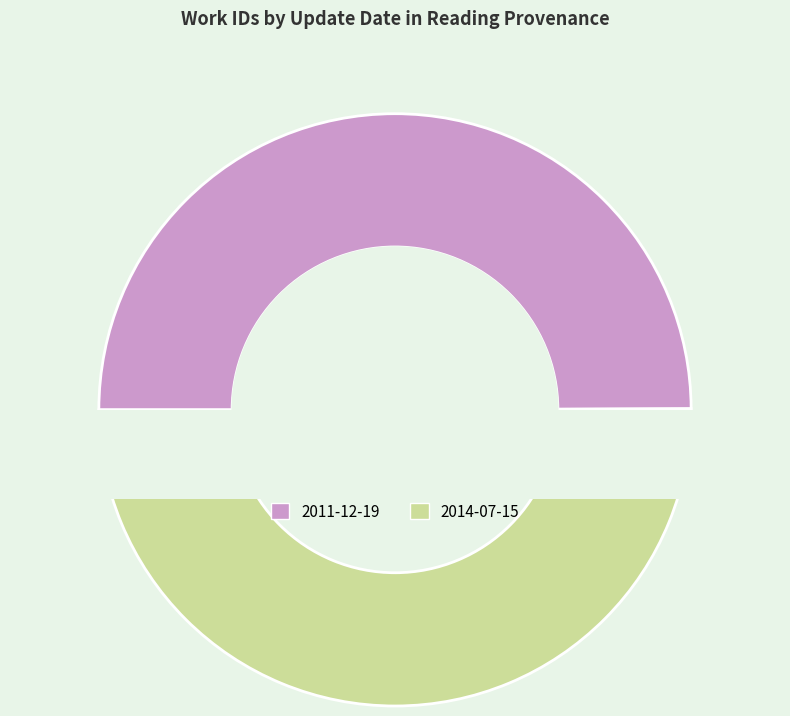

To the nearest percent, what portion does 2011-12-19 represent?

50%